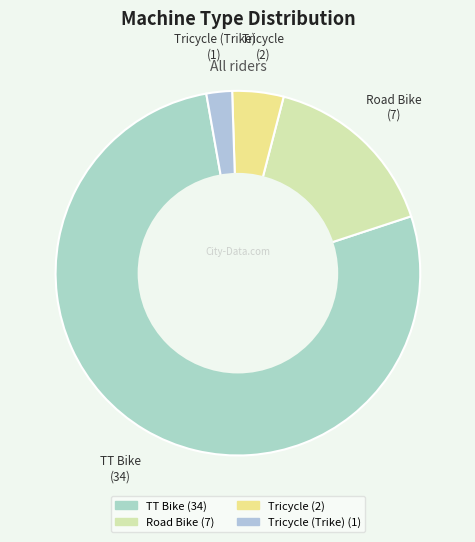

Which category has the biggest portion of the pie?

TT Bike